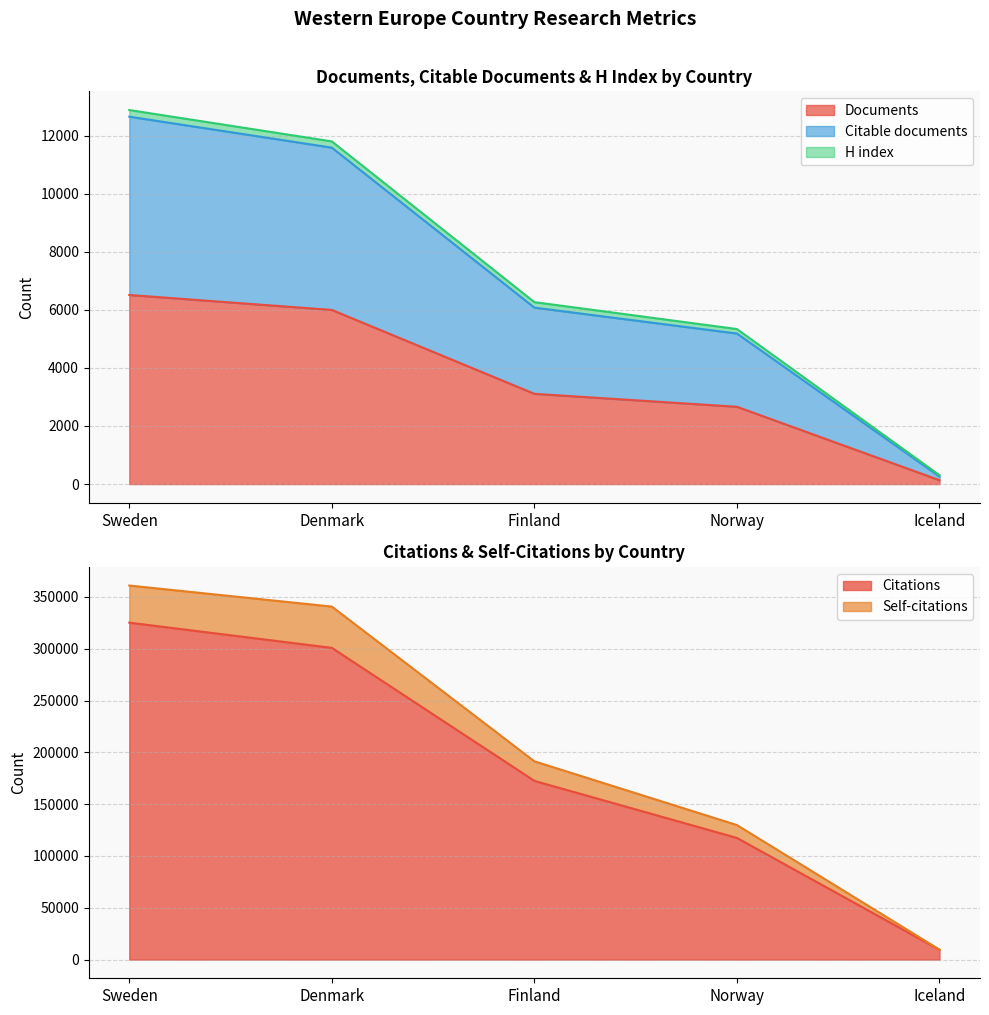

The value of Citations at Norway is 197802. True or false?

False